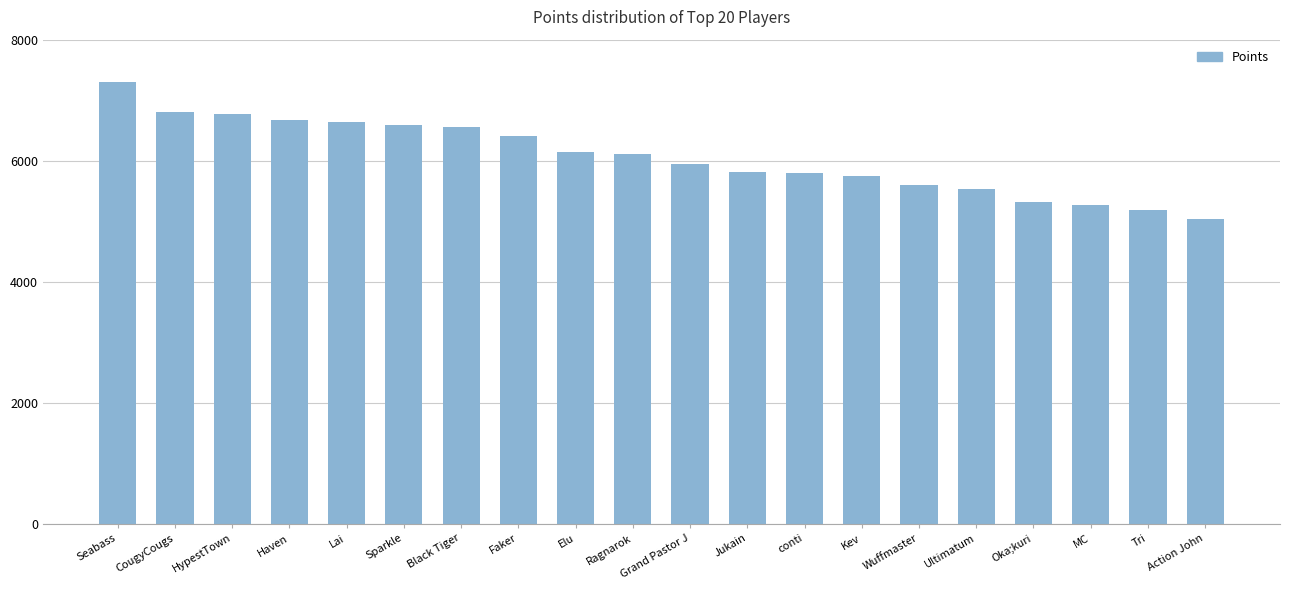

What is the approximate value at Oka;kuri?

5325